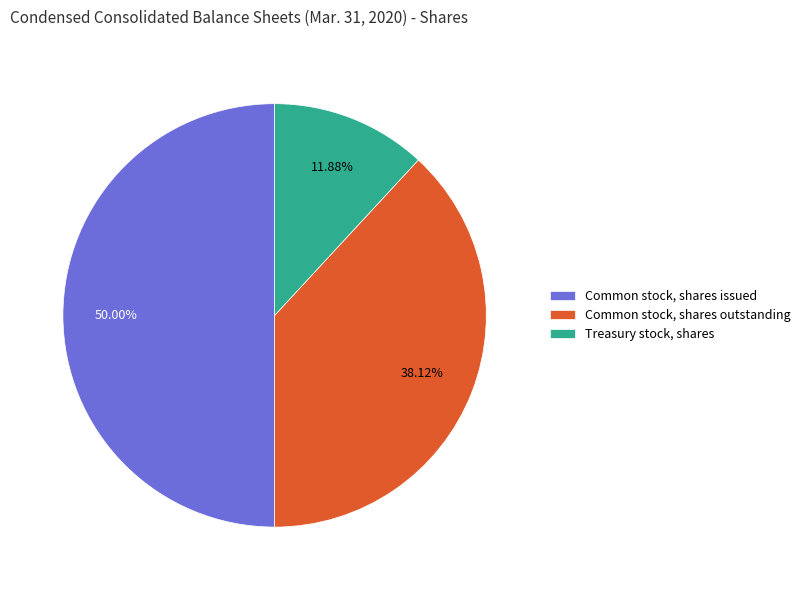

What is the smallest slice in the pie chart?

Treasury stock, shares